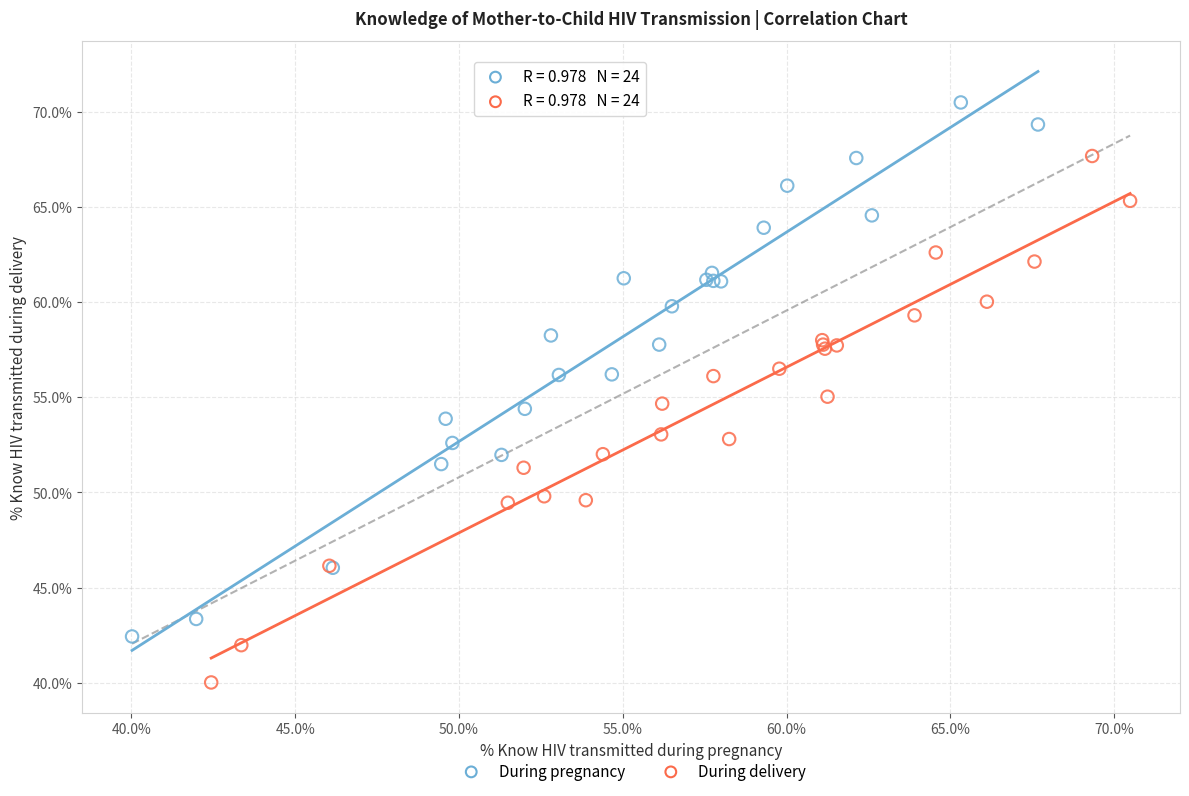

What are all the series names shown in the legend?

During pregnancy, During delivery